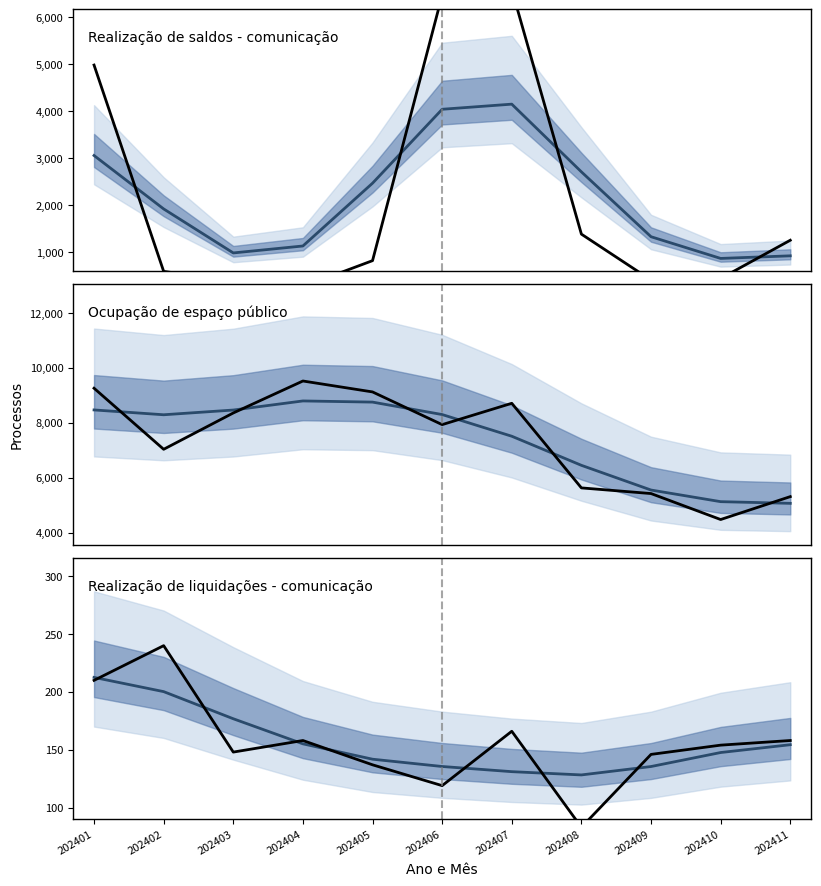

True or false: Realização de liquidações - comunicação and Ocupação de espaço público (tendência) cross at least once.

False